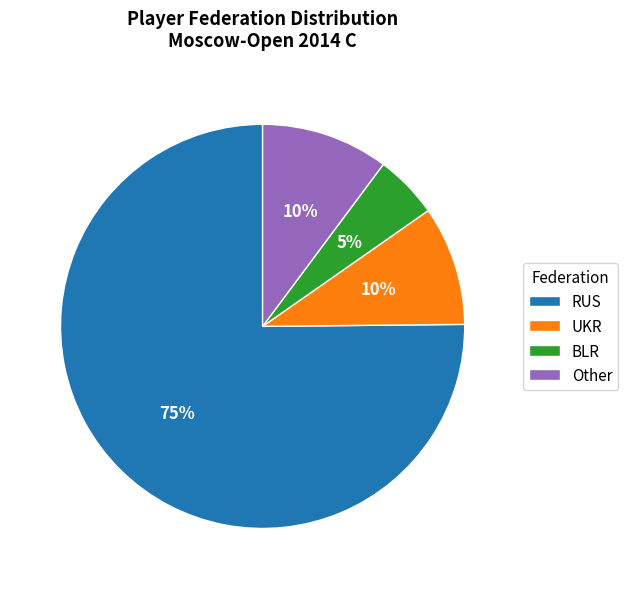

Is the sum of UKR and RUS greater than half?

Yes